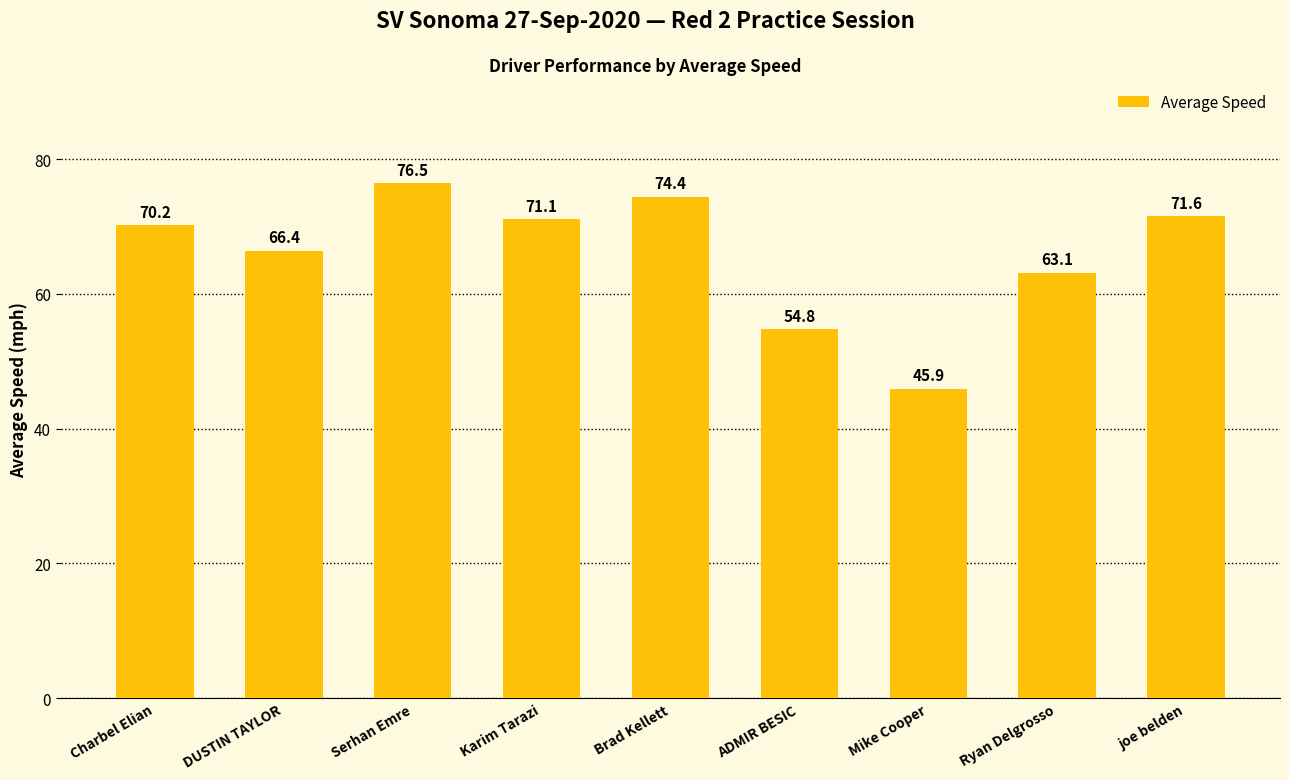

Reading left to right, transcribe all the data shown in this chart.

Charbel Elian=70.2	DUSTIN TAYLOR=66.4	Serhan Emre=76.5	Karim Tarazi=71.1	Brad Kellett=74.4	ADMIR BESIC=54.8	Mike Cooper=45.9	Ryan Delgrosso=63.1	joe belden=71.6